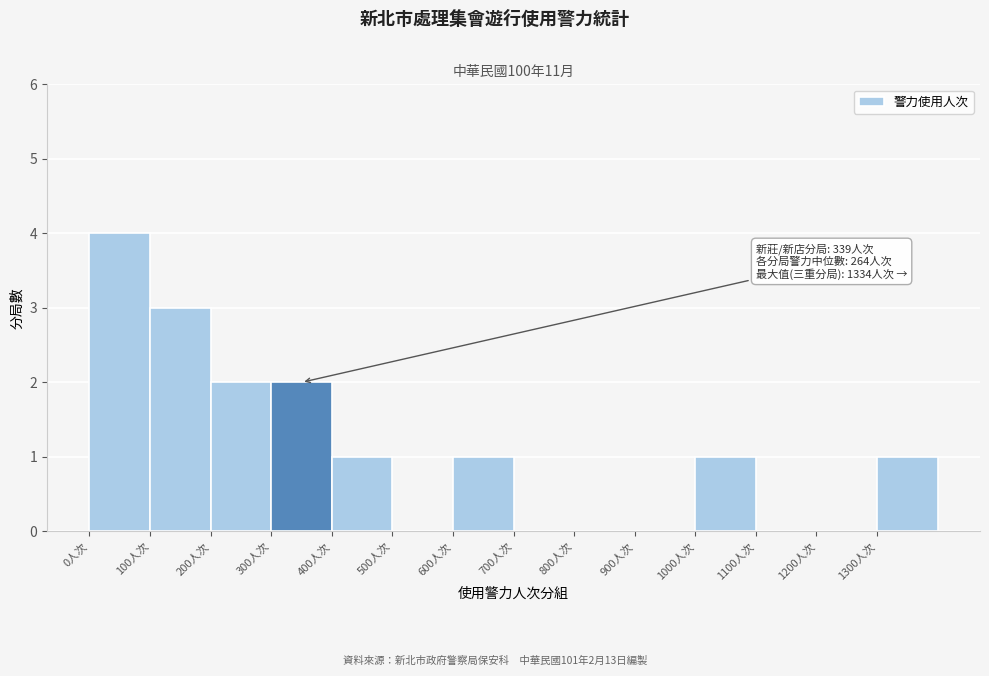

Which range on the x-axis has the tallest bar?

0 to 100